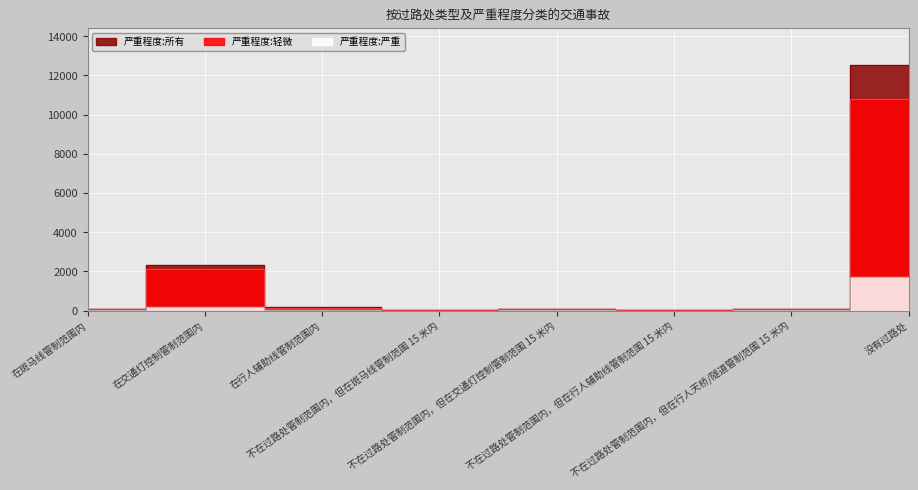

What position from the left is 在斑马线管制范围内?

1